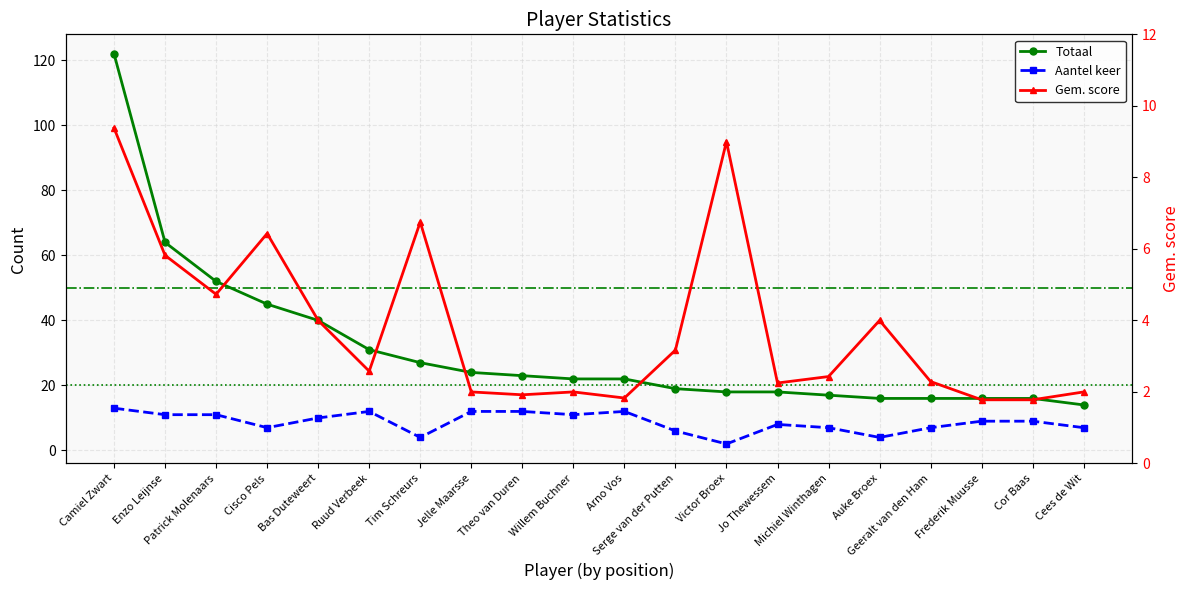

What is the maximum value shown in the chart?

122.0